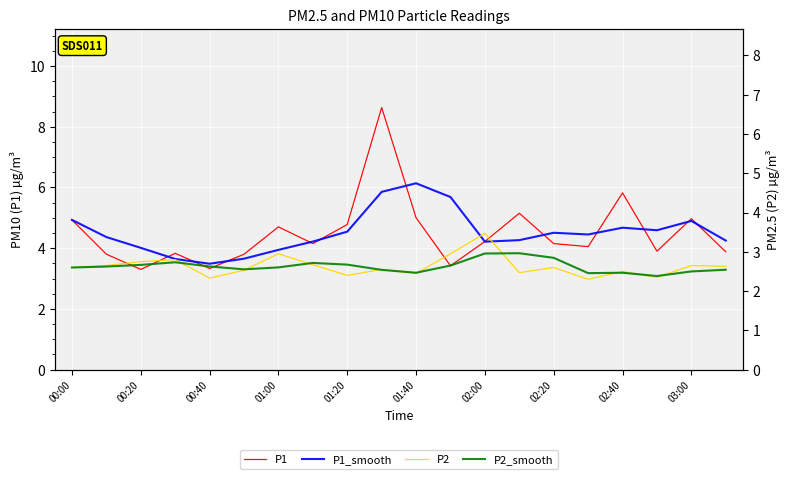

What are all the series names shown in the legend?

P1, P1_smooth, P2, P2_smooth